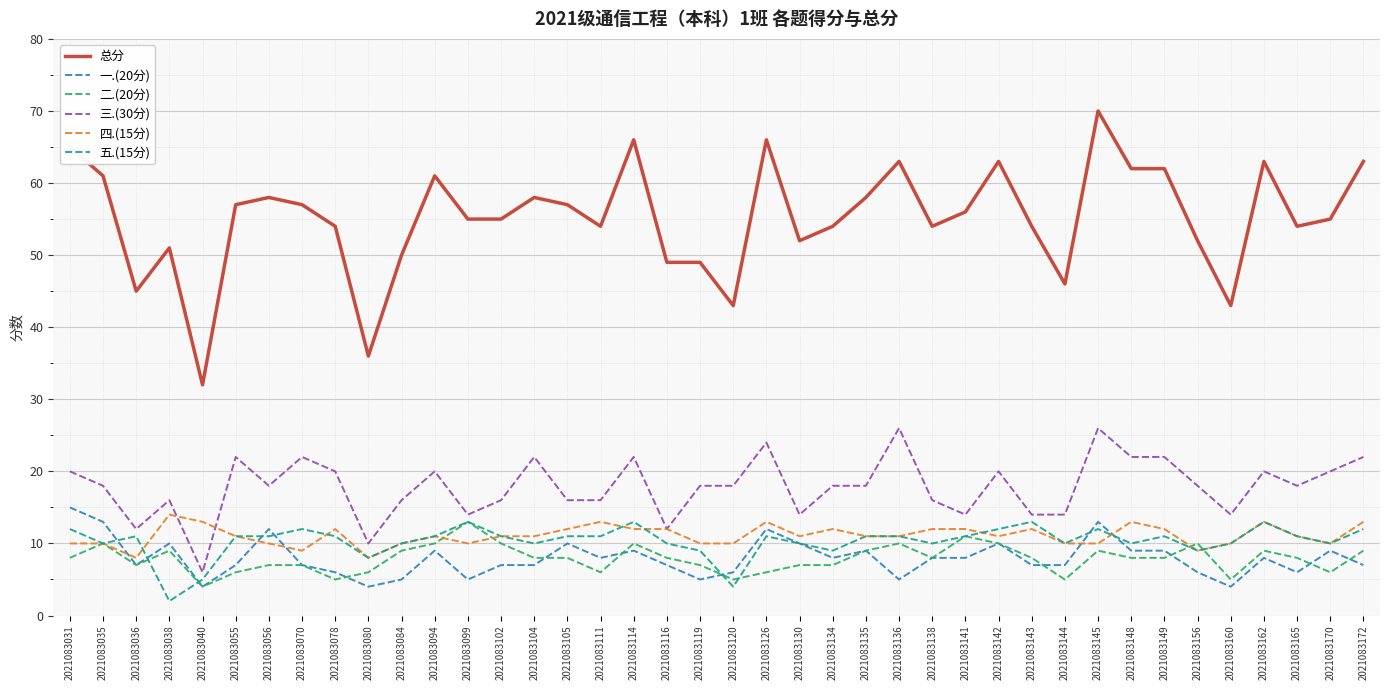

What is the sum of the 五.(15分) values at 2021083172 and 2021083134?

21